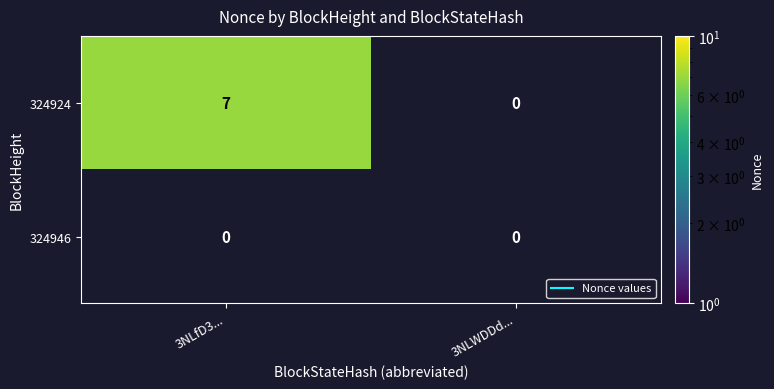

True or false: 324924 has a value of -5 at 3NLWDDd....

False